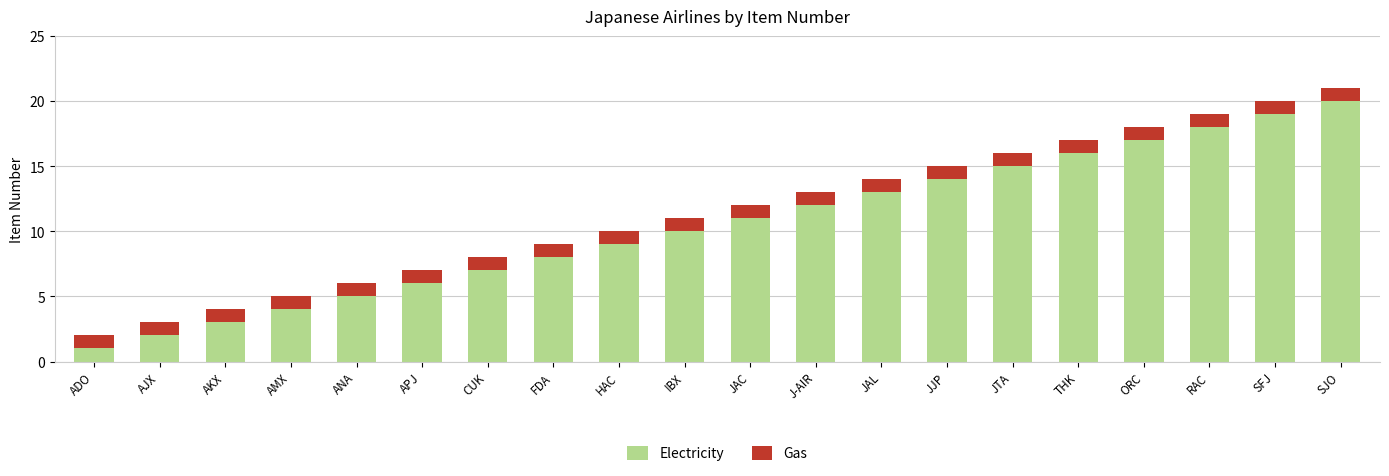

What is the difference between the Electricity values at THK and JAC?

5